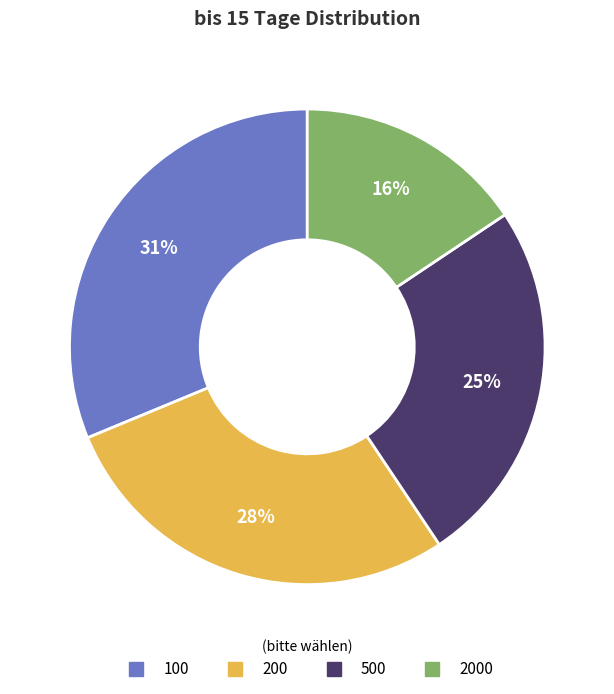

How many segments does this pie chart have?

4